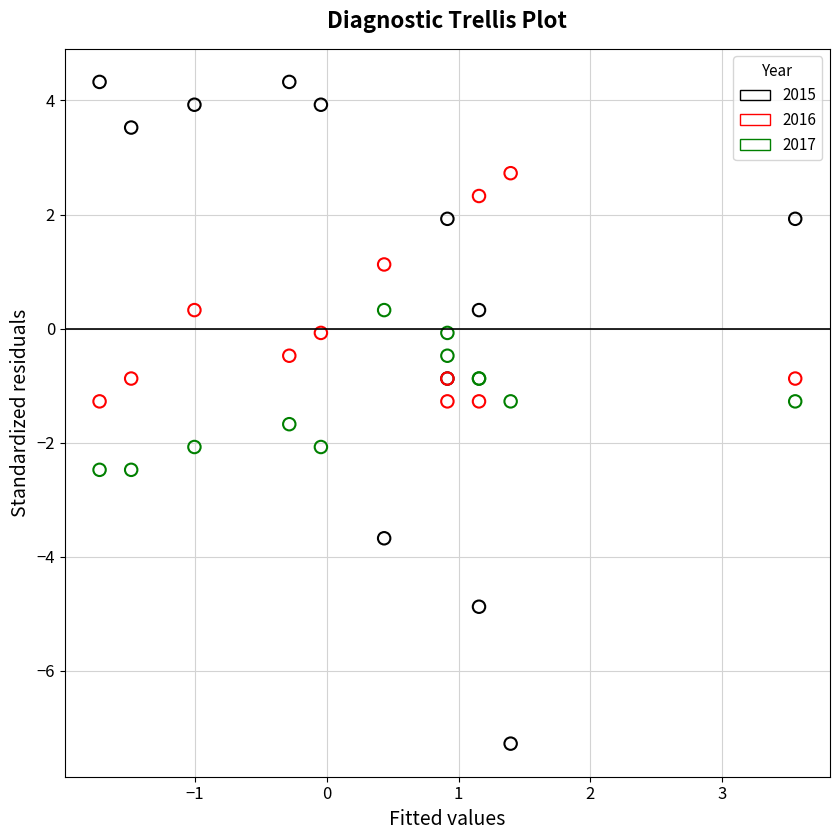

Which series contains the lowest Y value?

2015